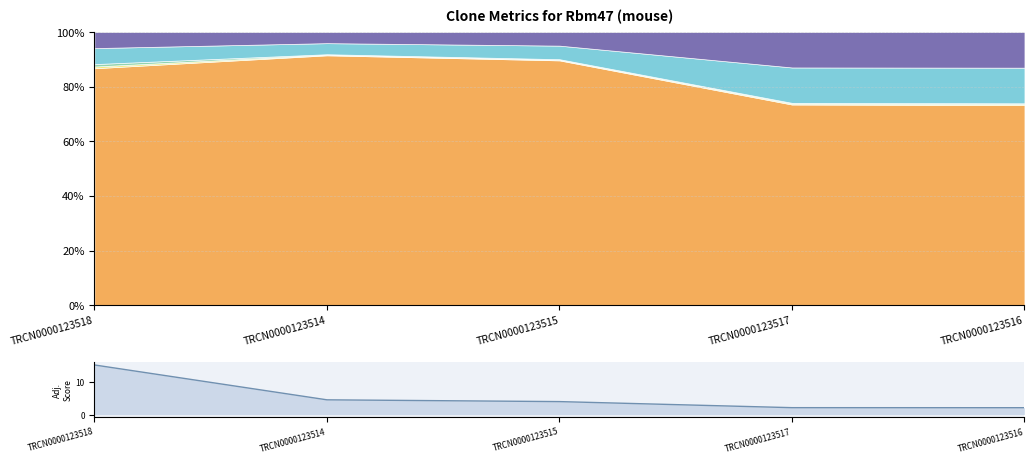

What is the difference between the maximum and second lowest values?

13.0